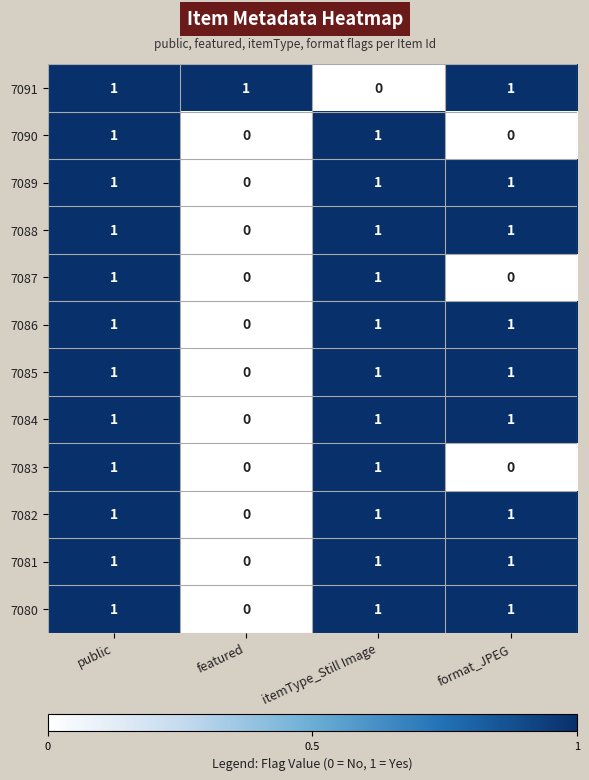

Where is 7088 nearest to the value 0?

featured